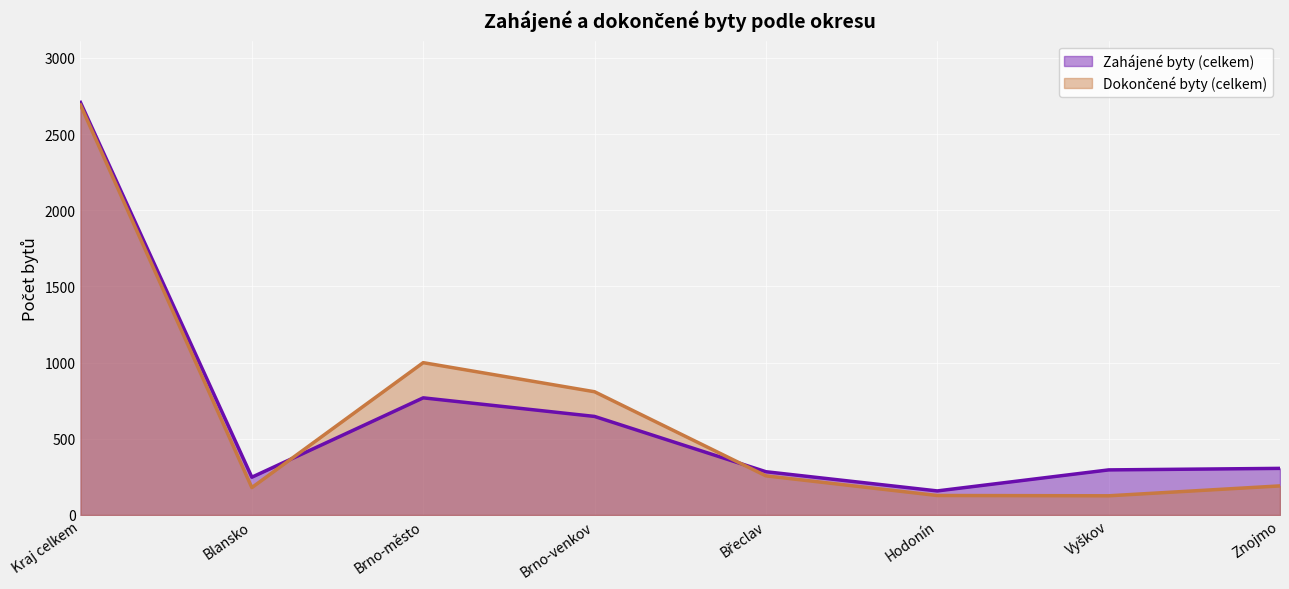

Which series has the largest total across all categories?

Zahájené byty (celkem)